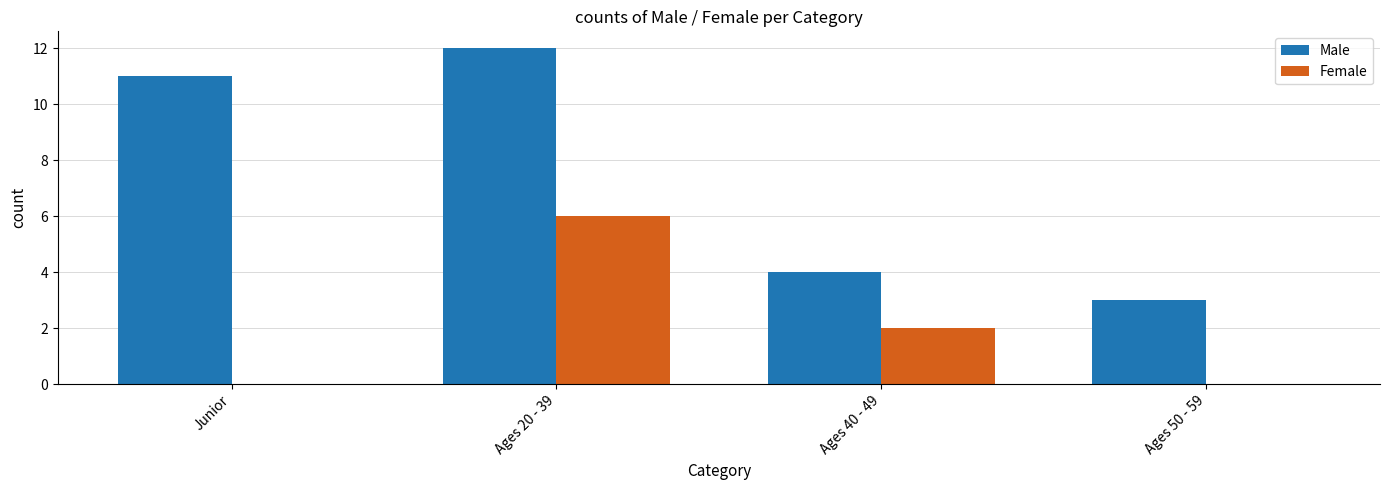

How many groups of bars are there?

4